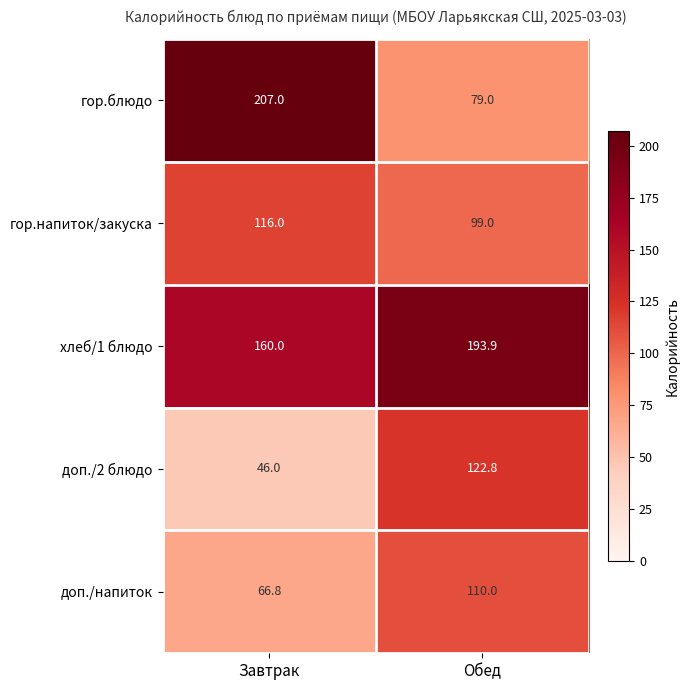

Between Завтрак and Обед, which series saw the biggest shift?

гор.блюдо